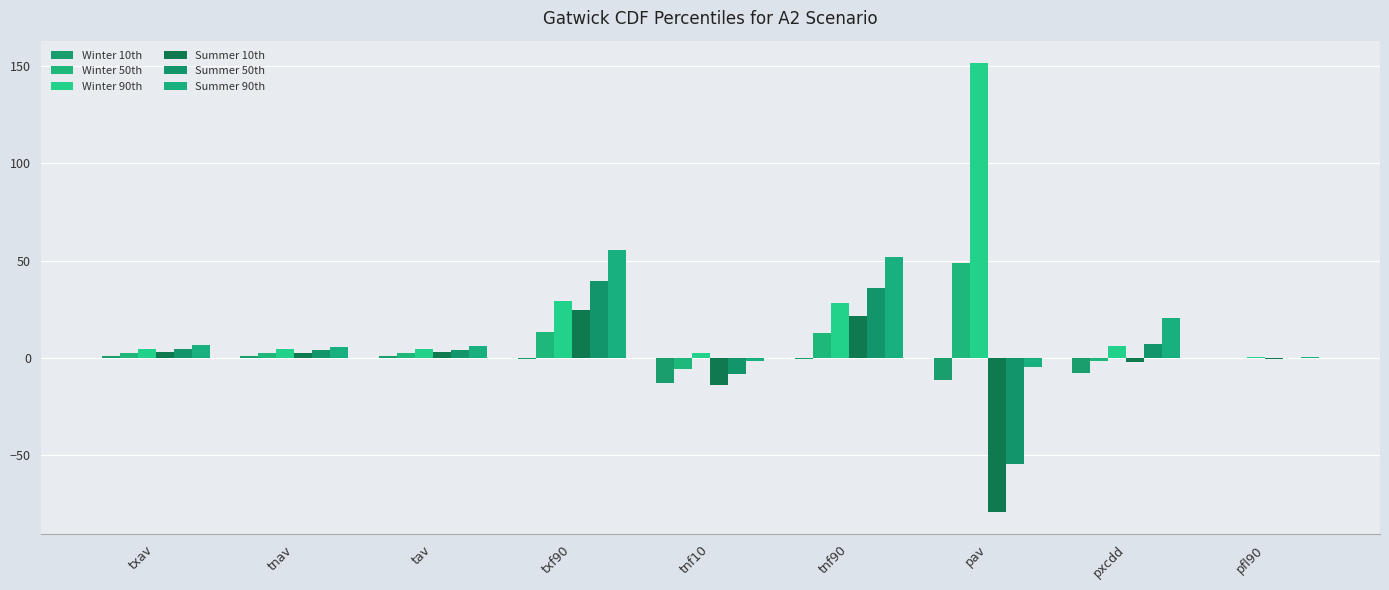

What is the difference between the second highest and minimum values in the Winter 10th series?

13.7